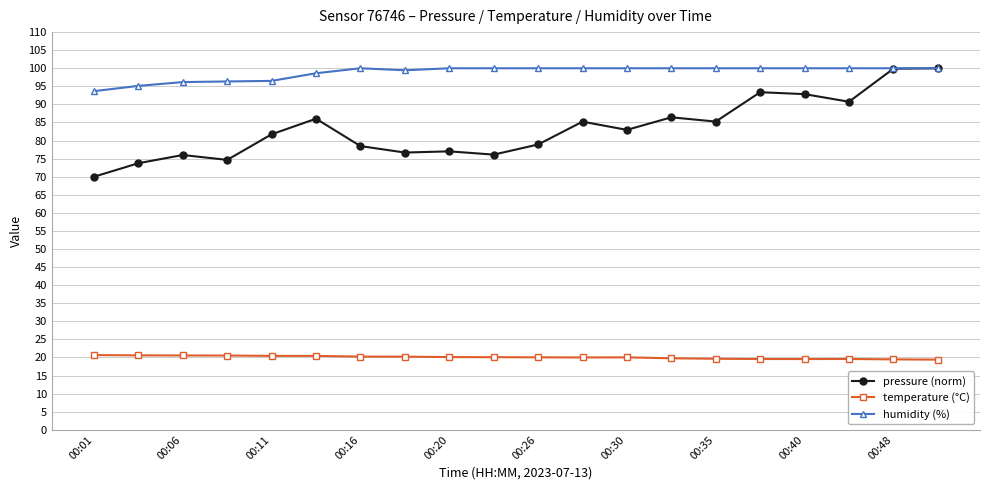

Which series has the widest spread of values?

pressure (norm)